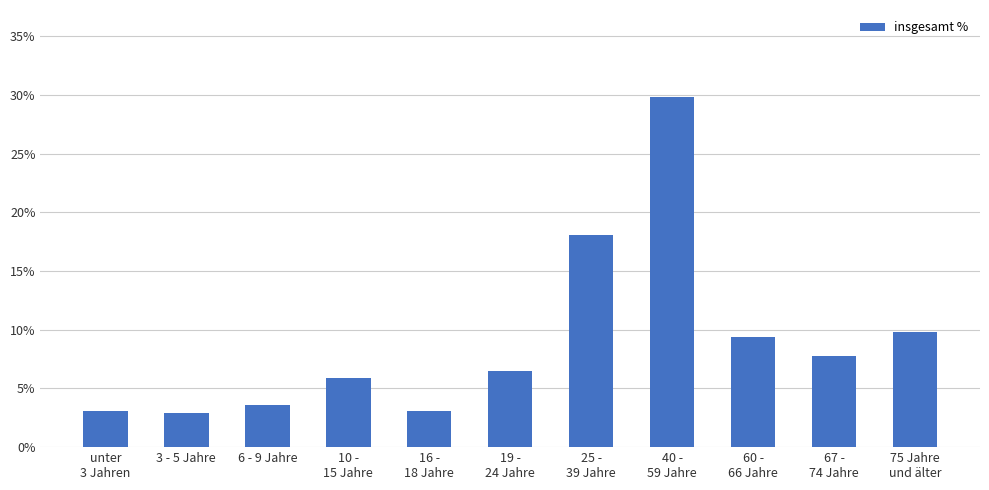

What is the ratio of the value at 10 -
15 Jahre to the value at 75 Jahre
und älter?

0.6